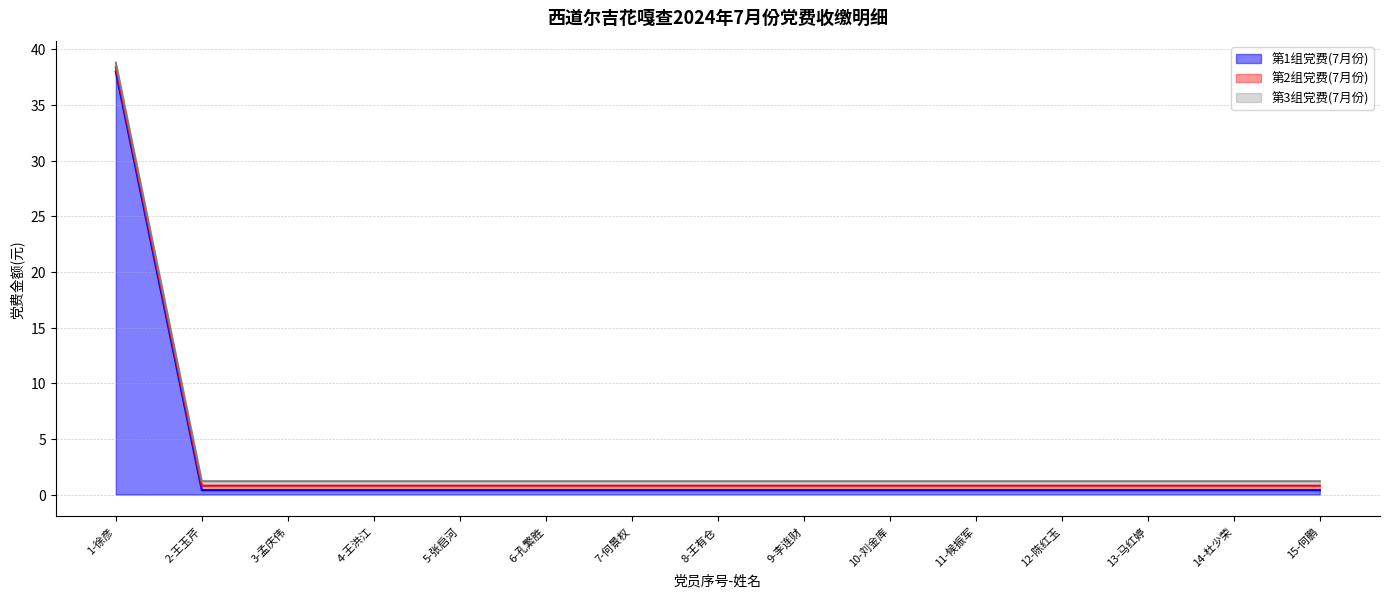

Which category has the lowest value across all series?

2-王玉芹